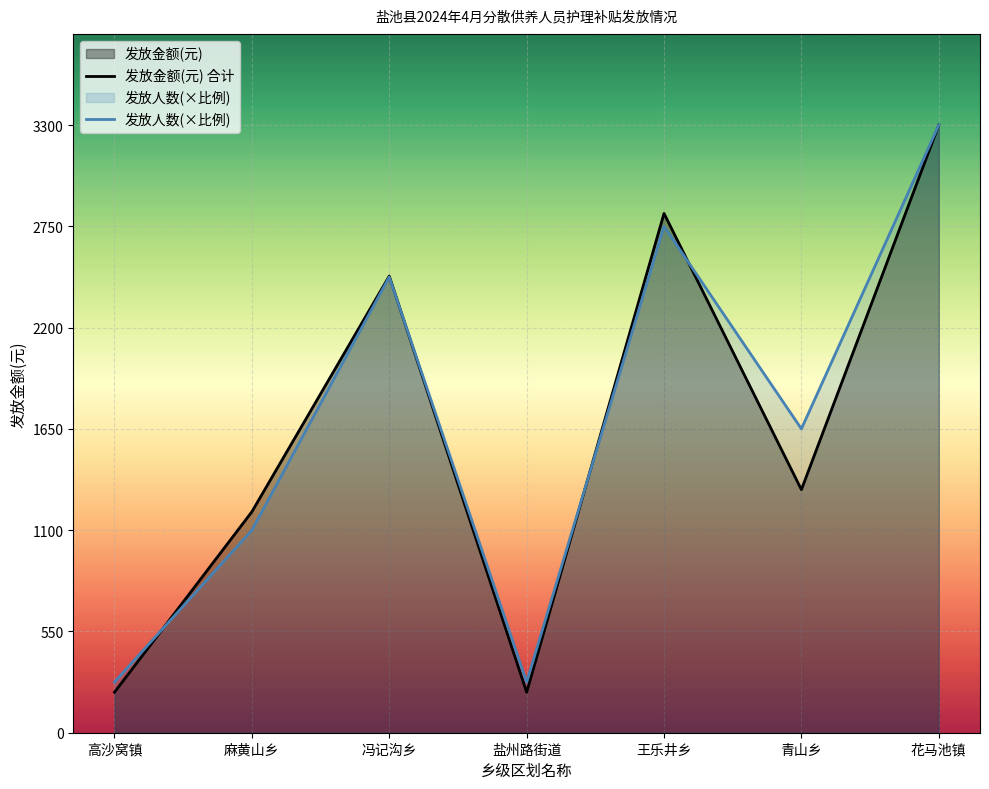

Between 高沙窝镇 and 花马池镇, which series saw the biggest shift?

发放金额(元) 合计